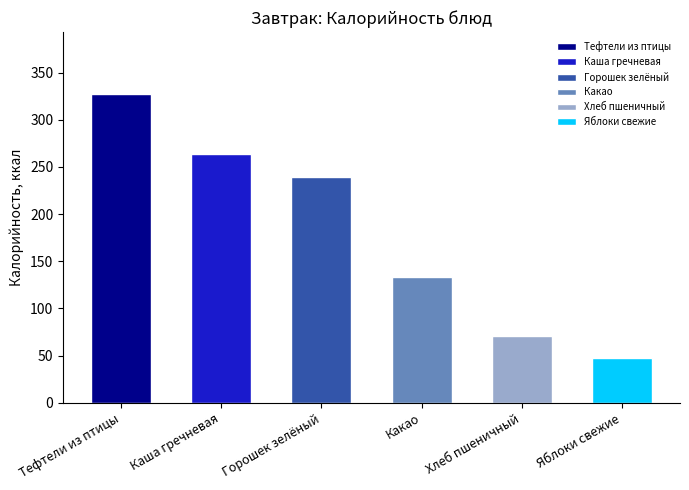

What is the ratio of the value at Хлеб пшеничный to the value at Каша гречневая?

0.3